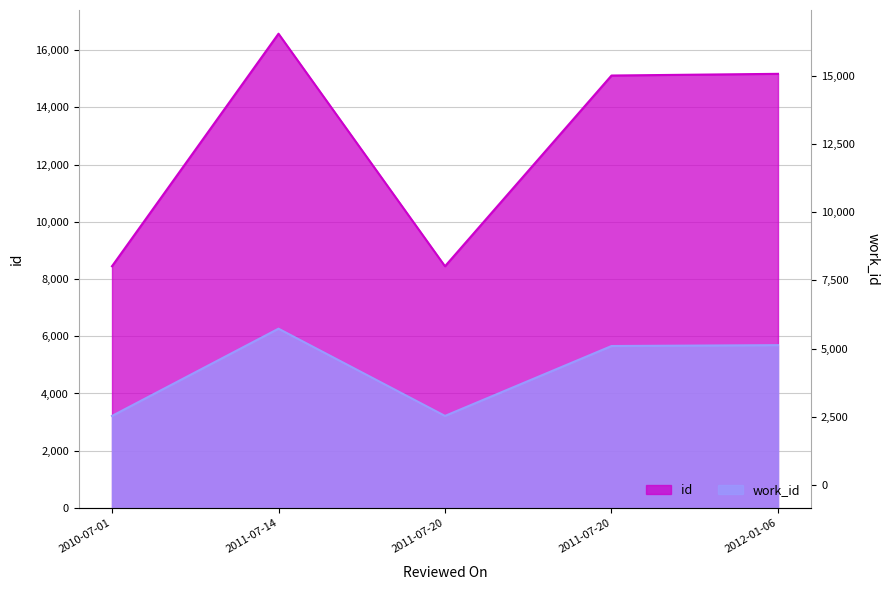

What is the total value across all series at 2011-07-20?

11662